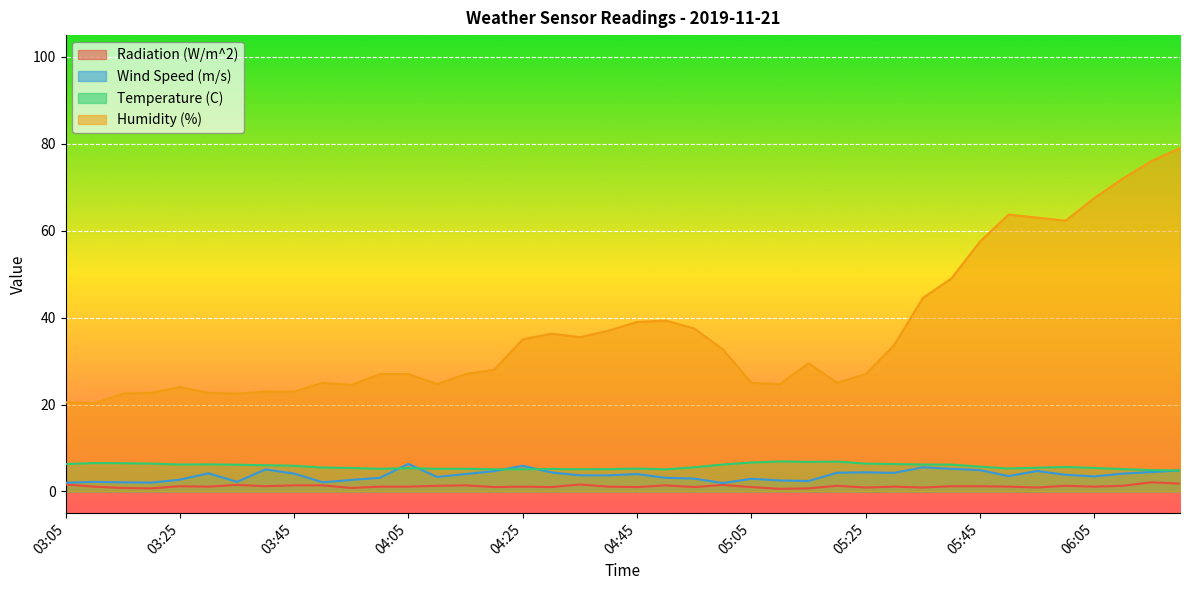

Is the value of Wind Speed (m/s) at 06:15 greater than the value of Radiation (W/m^2) at 03:20?

Yes